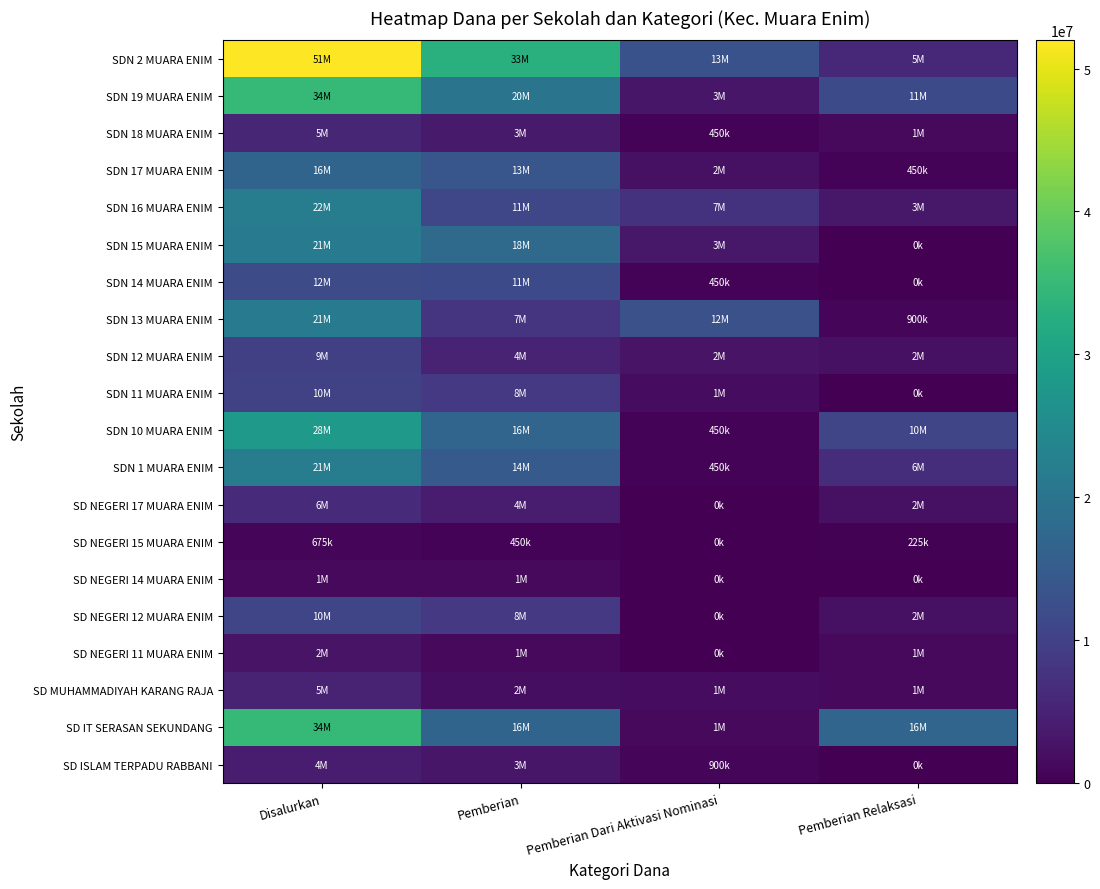

At which category is the sum across all series the highest?

Disalurkan